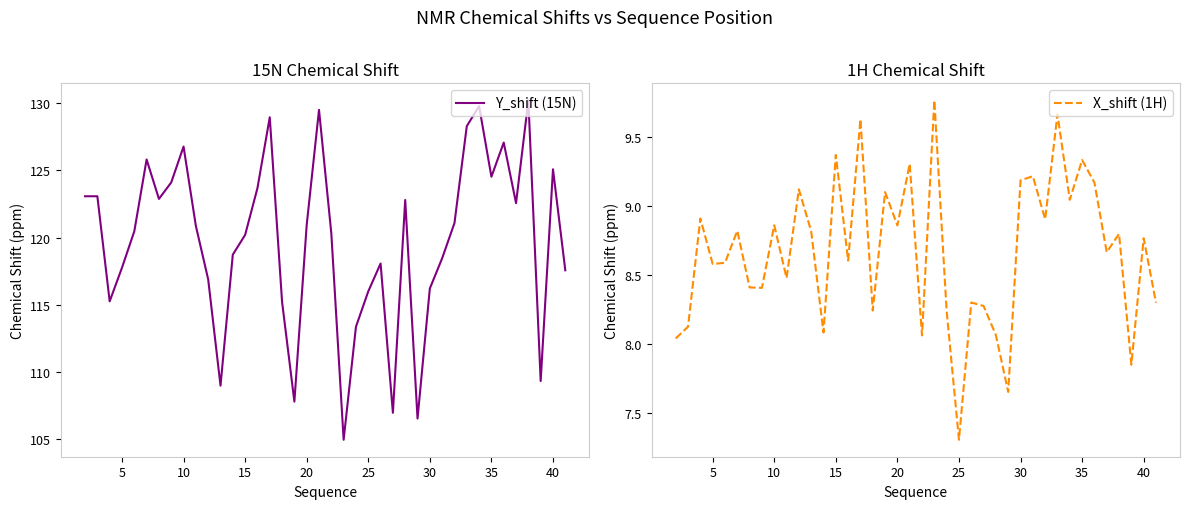

Which category has the lowest value in the X_shift (1H) series?

25